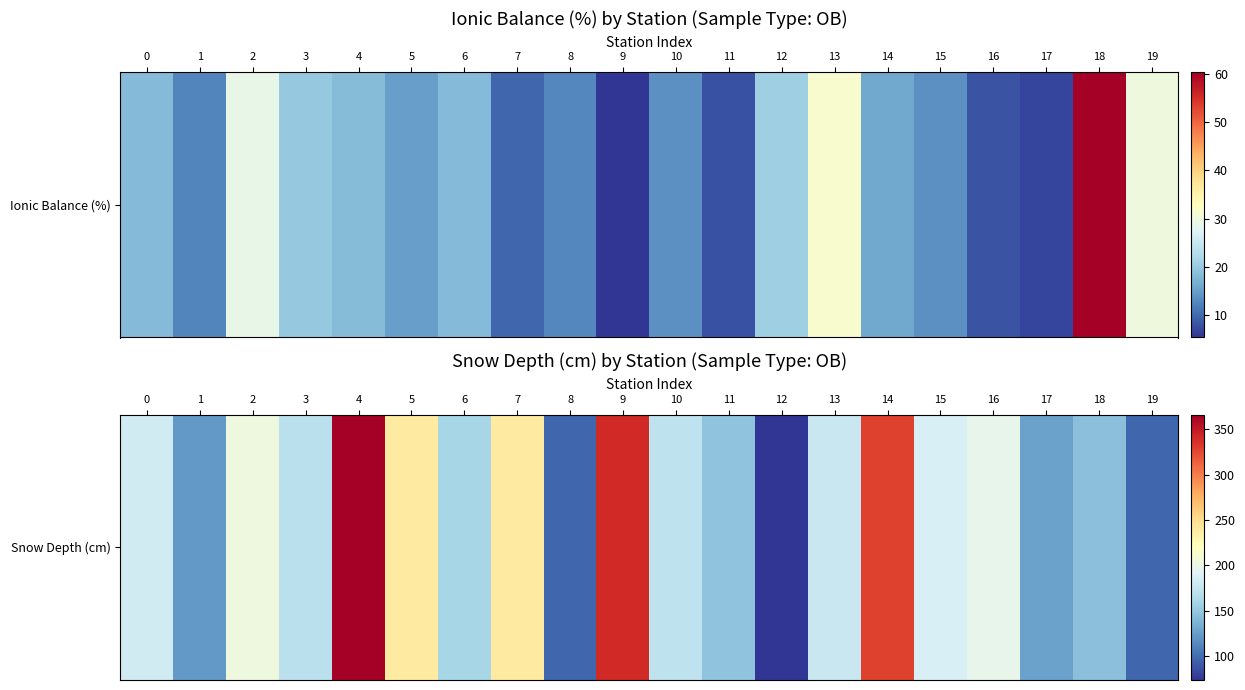

True or false: the data shows 557 at 4.

False